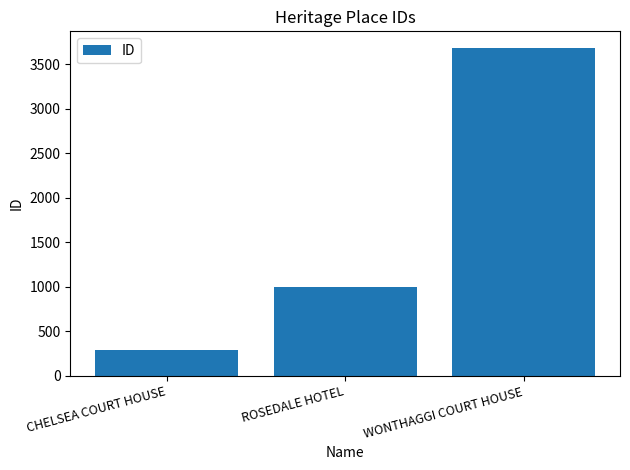

List the labels in order of value, smallest first.

CHELSEA COURT HOUSE, ROSEDALE HOTEL, WONTHAGGI COURT HOUSE